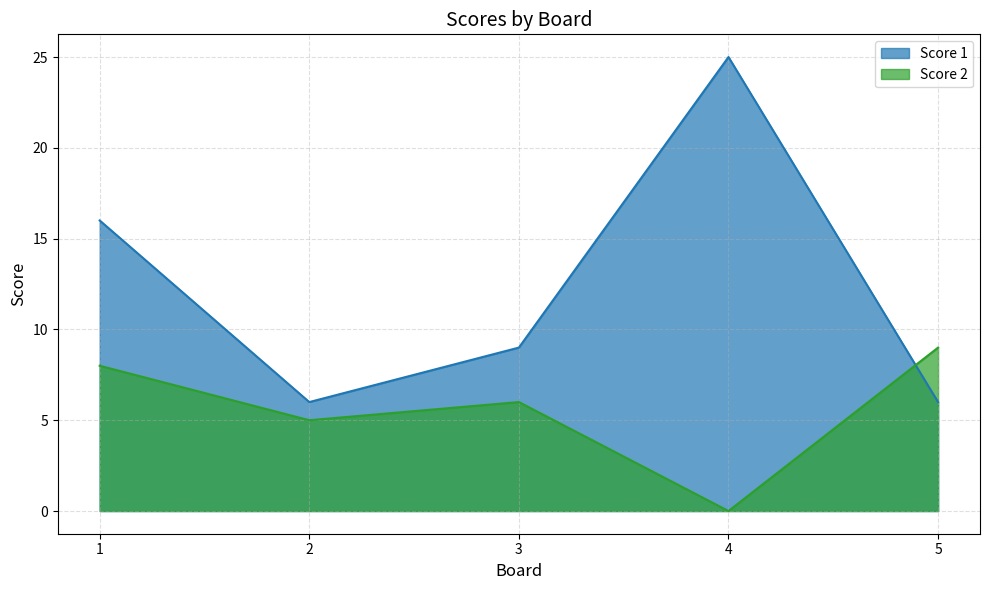

Reading left to right, transcribe all the data shown in this chart.

Score 1: 16	6	9	25	6
Score 2: 8	5	6	0	9